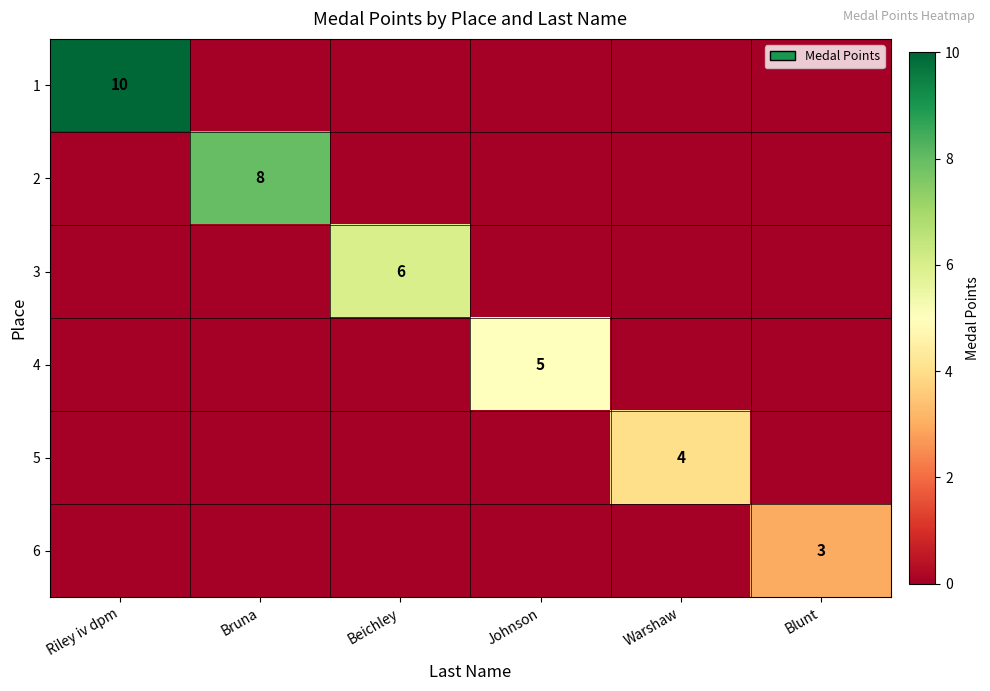

At how many categories does at least one series exceed 2?

6